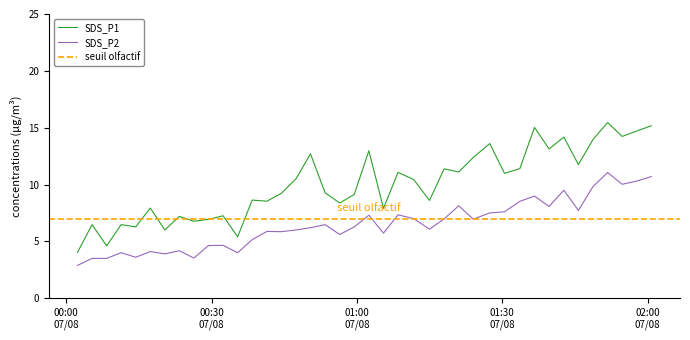

What is the difference between the second highest and minimum values in the SDS_P1 series?

11.1